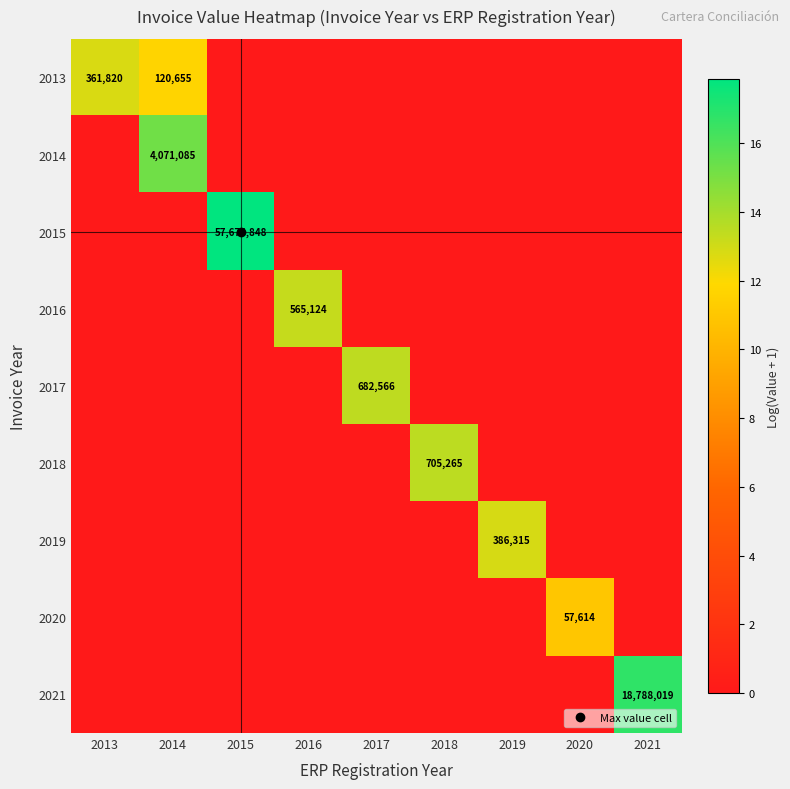

What is the average value of the 2021 series?

1.9